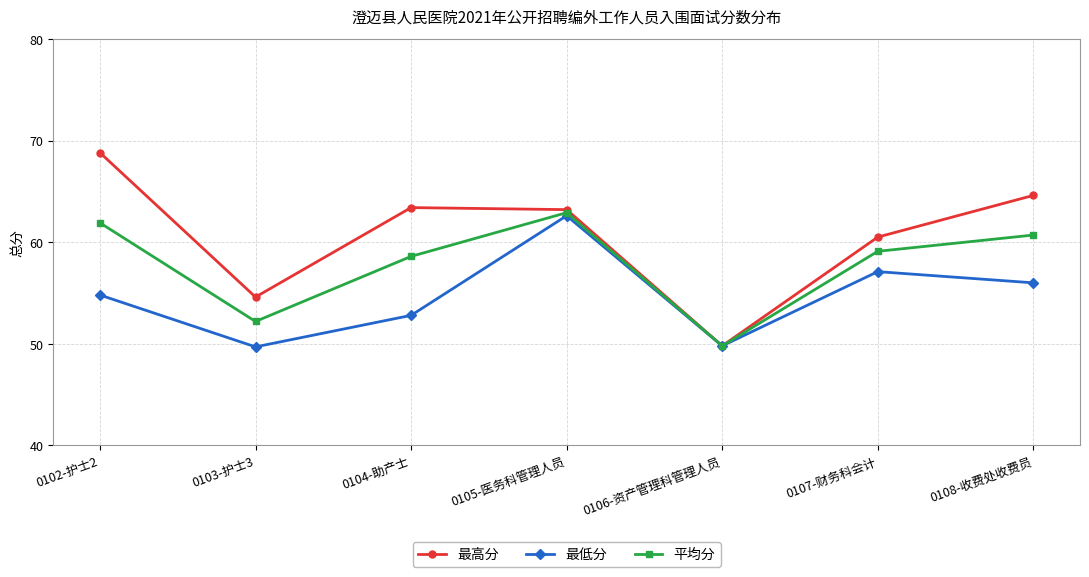

What is the sum of the 最低分 values at 0103-护士3 and 0105-医务科管理人员?

112.3